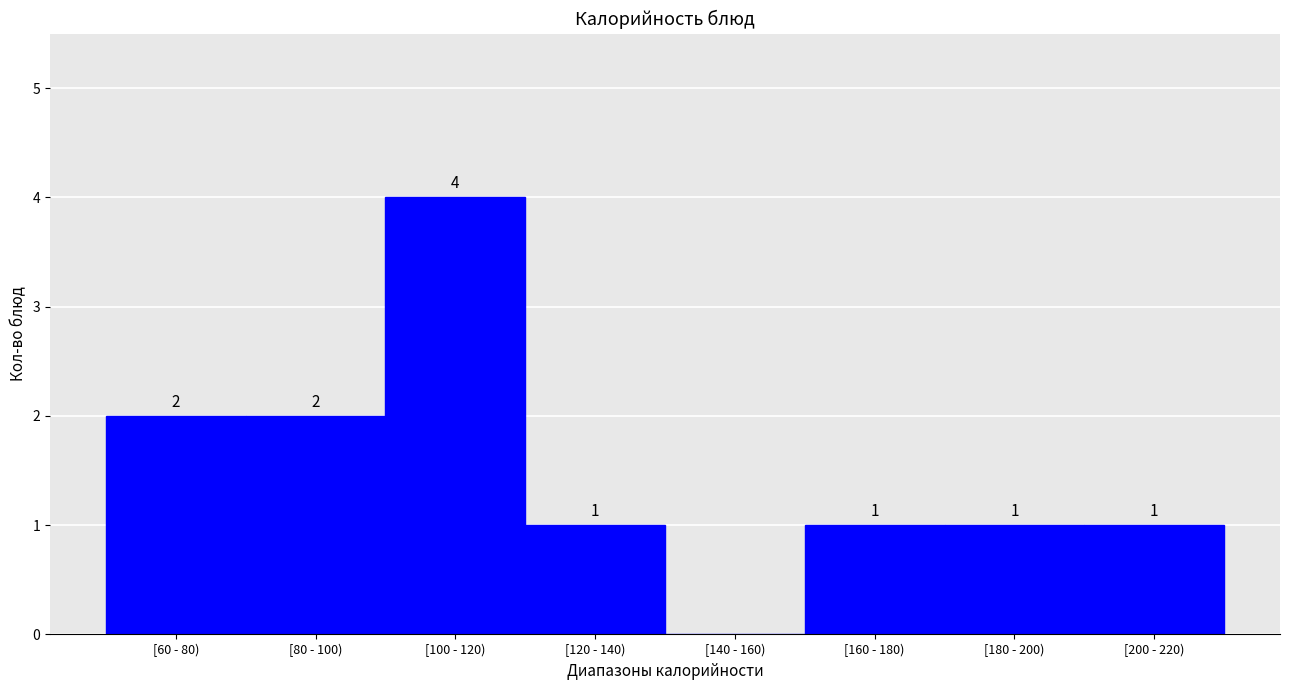

Reading right to left, list all the values displayed in this chart.

[200 - 220)=1	[180 - 200)=1	[160 - 180)=1	[140 - 160)=0	[120 - 140)=1	[100 - 120)=4	[80 - 100)=2	[60 - 80)=2